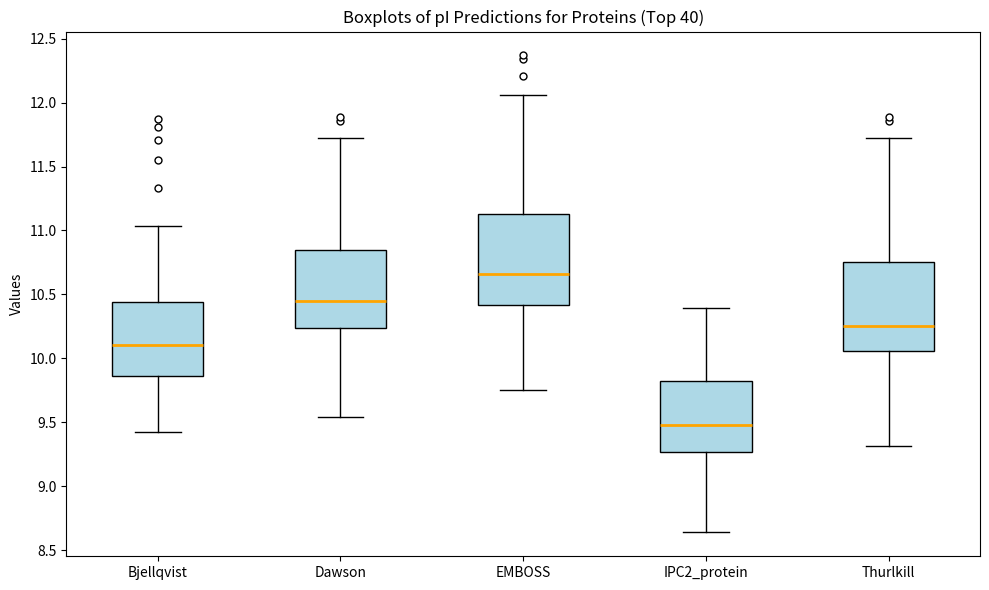

Reading left to right, read every box against the y-axis: the position of its median line, the range the box covers, and the ends of its whiskers. The values are not printed on the chart, so give them approximately, as read against the axis.

Bjellqvist: median 10.10, box 9.85 to 10.45, whiskers 9.45 to 11.05
Dawson: median 10.45, box 10.25 to 10.85, whiskers 9.55 to 11.75
EMBOSS: median 10.65, box 10.40 to 11.15, whiskers 9.75 to 12.05
IPC2_protein: median 9.50, box 9.25 to 9.85, whiskers 8.65 to 10.40
Thurlkill: median 10.25, box 10.05 to 10.75, whiskers 9.30 to 11.75